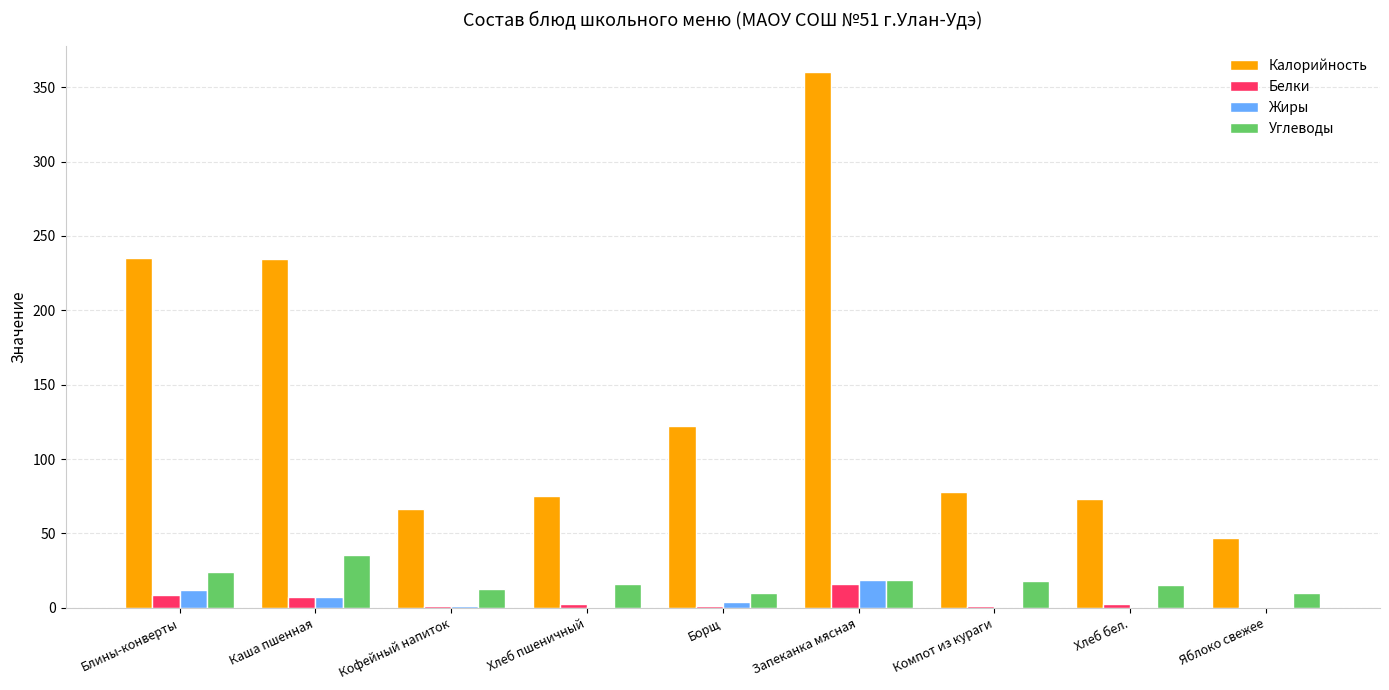

True or false: Калорийность has a value of 333.0 at Каша пшенная.

False